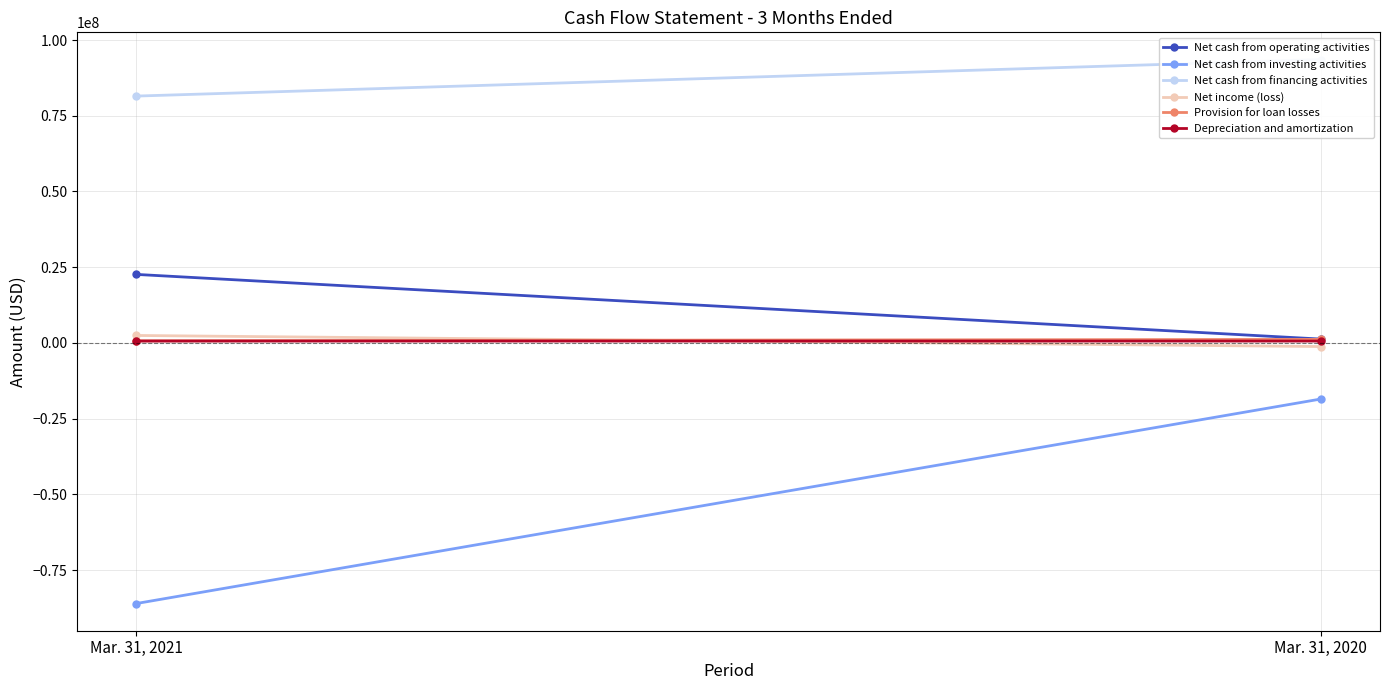

What is the difference between the maximum and minimum values in the Net cash from investing activities series?

67526000